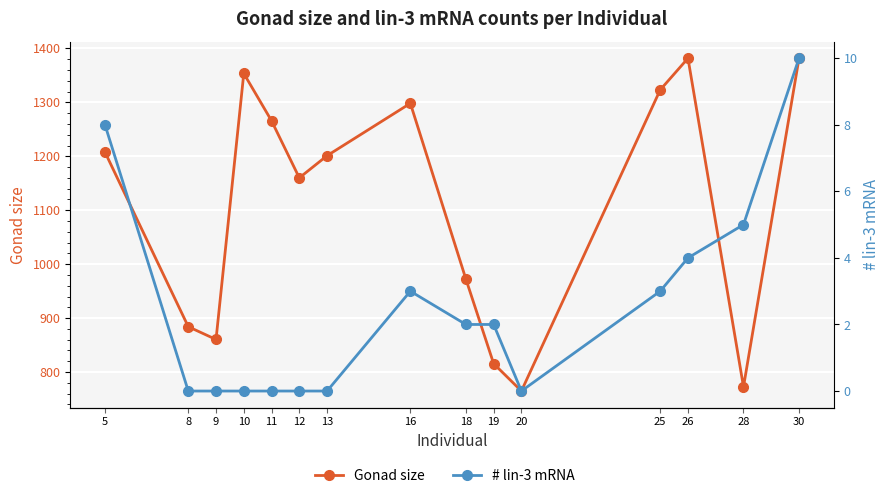

Reading right to left, extract all data points from this chart.

Gonad size: 1381.7	772.5	1381.8	1323.2	764.7	815.5	972.4	1298.2	1201.1	1160.0	1265.8	1353.6	860.3	884.0	1207.7
# lin-3 mRNA: 10.0	5.0	4.0	3.0	0.0	2.0	2.0	3.0	0.0	0.0	0.0	0.0	0.0	0.0	8.0